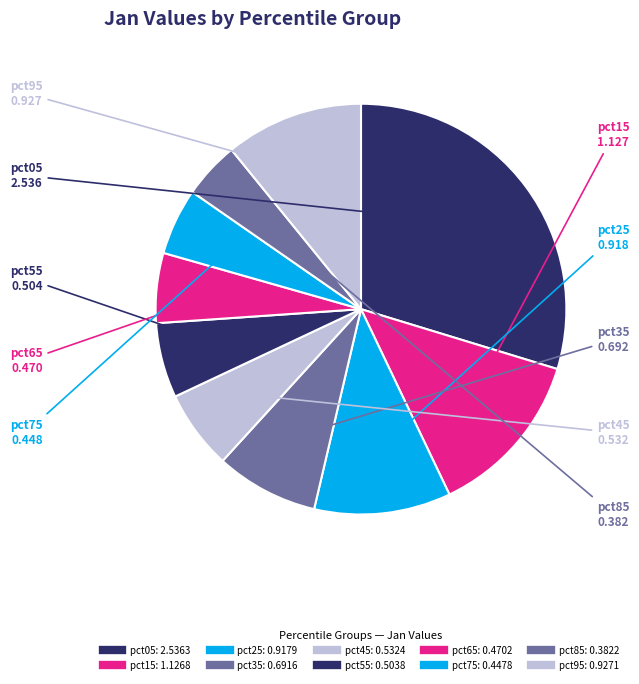

True or false: pct45 accounts for 1% of the total.

False